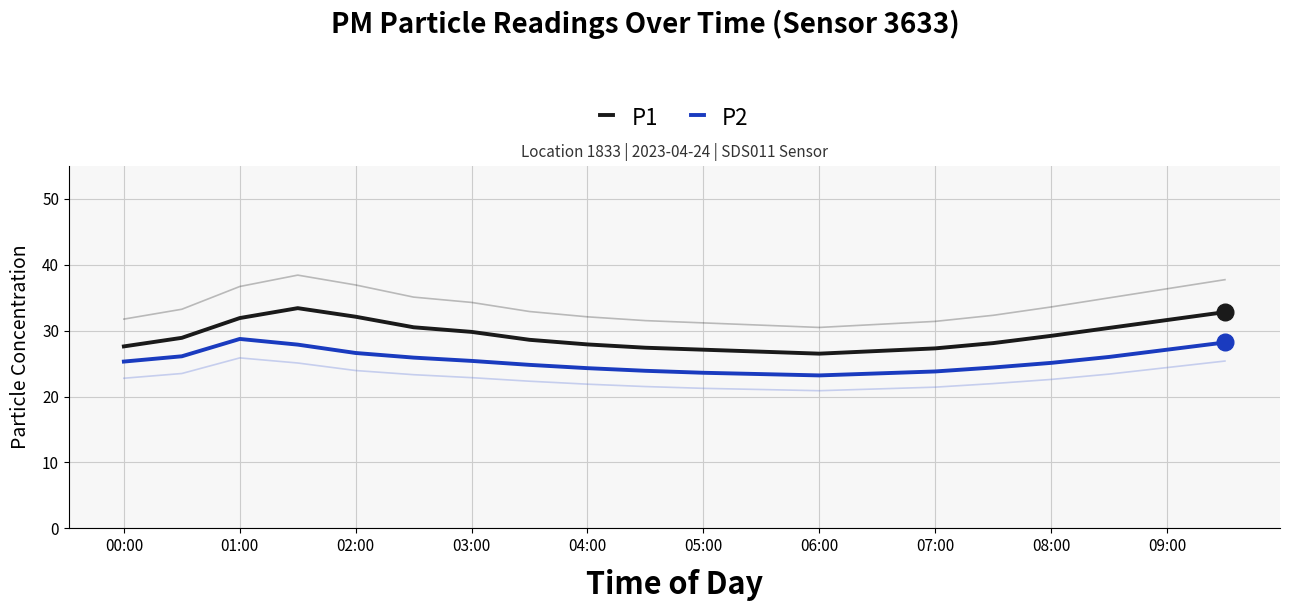

Reading right to left, what are all the values shown in this chart?

P1: 32.8	31.6	30.4	29.2	28.1	27.3	26.9	26.5	26.8	27.1	27.4	27.9	28.6	29.8	30.5	32.1	33.4	31.9	28.9	27.6
P2: 28.2	27.1	26.0	25.1	24.4	23.8	23.5	23.2	23.4	23.6	23.9	24.3	24.8	25.4	25.9	26.6	27.9	28.7	26.1	25.3